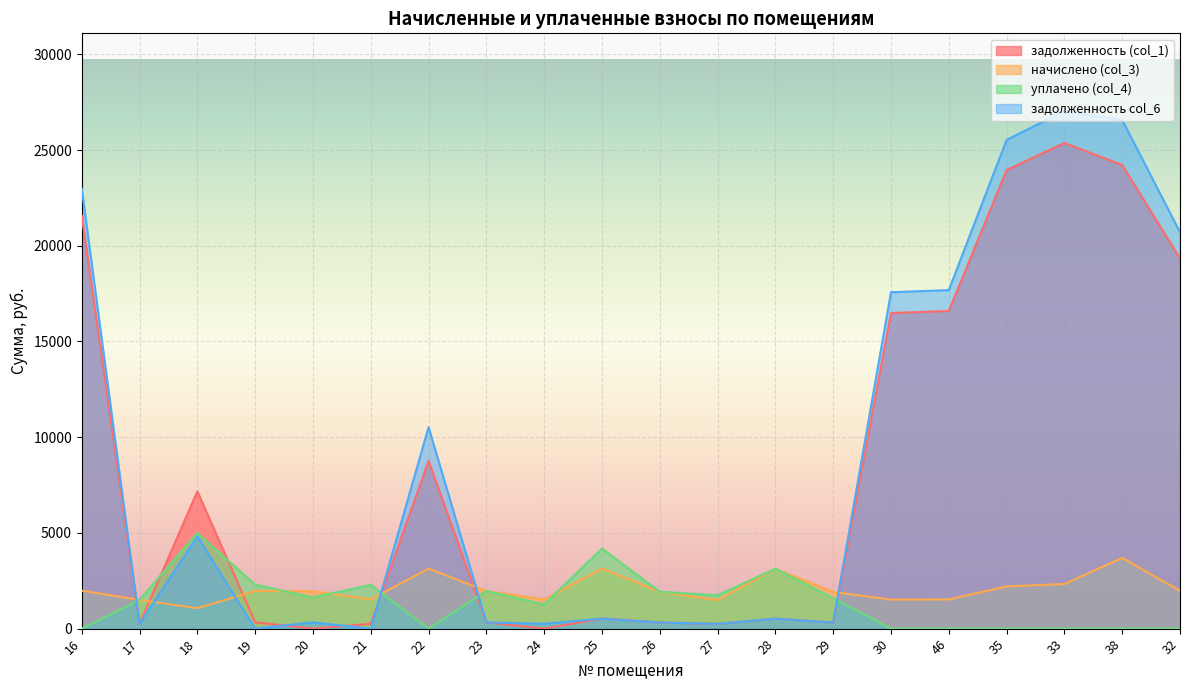

How many distinct data groups are displayed?

4